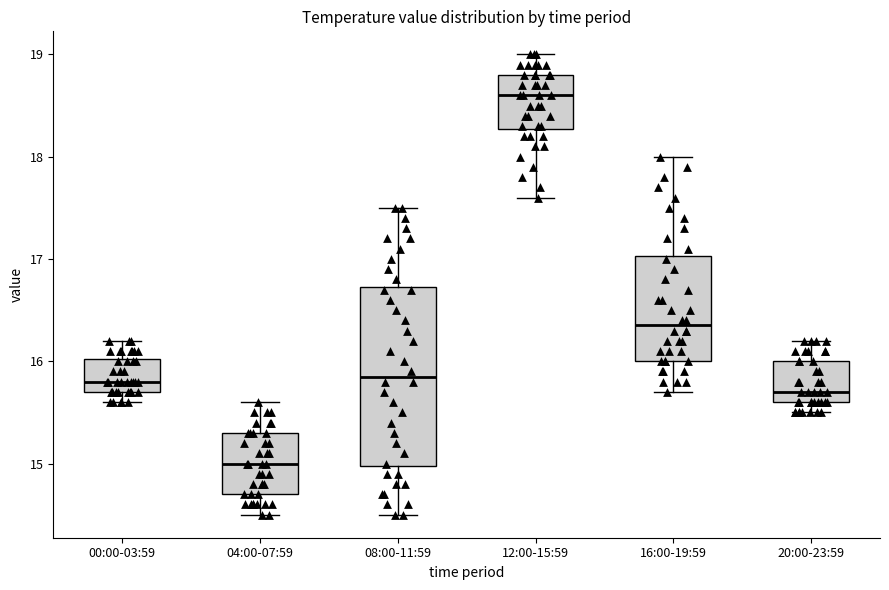

Reading left to right, transcribe this box plot: for each box, give where its median line is, the range the box spans, and where its two whiskers end, as read against the y-axis. The values are not printed on the chart, so give them approximately, as read against the axis.

00:00-03:59: median 15.8, box 15.7 to 16.0, whiskers 15.6 to 16.2
04:00-07:59: median 15.0, box 14.7 to 15.3, whiskers 14.5 to 15.6
08:00-11:59: median 15.9, box 15.0 to 16.7, whiskers 14.5 to 17.5
12:00-15:59: median 18.6, box 18.3 to 18.8, whiskers 17.6 to 19.0
16:00-19:59: median 16.4, box 16.0 to 17.0, whiskers 15.7 to 18.0
20:00-23:59: median 15.7, box 15.6 to 16.0, whiskers 15.5 to 16.2